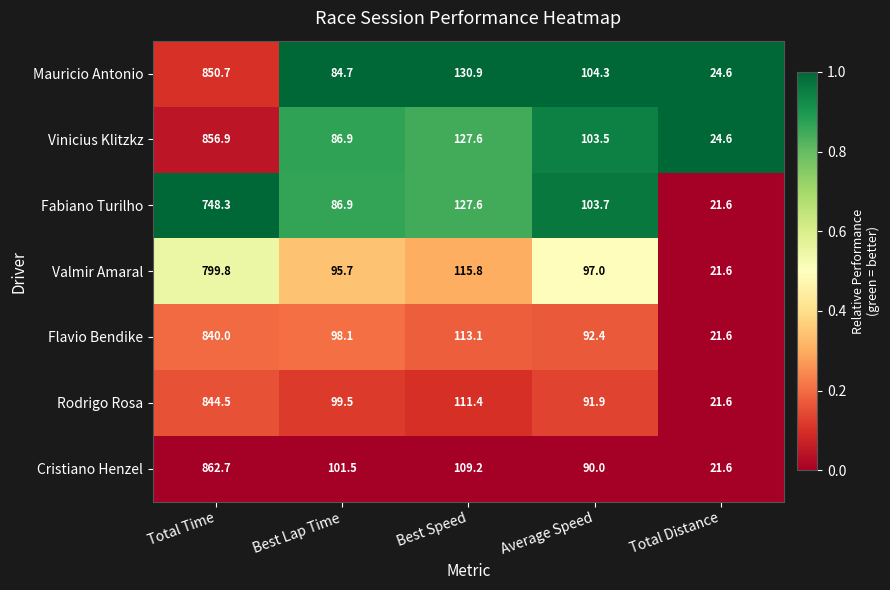

Which label corresponds to the largest value in the chart?

Total Time